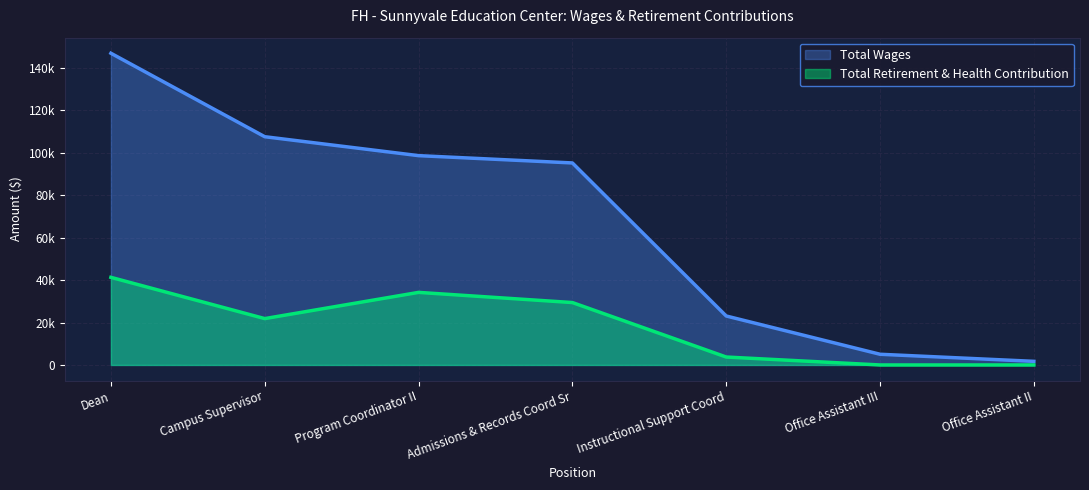

Rank the series by their maximum value, from lowest to highest.

Total Retirement & Health Contribution, Total Wages